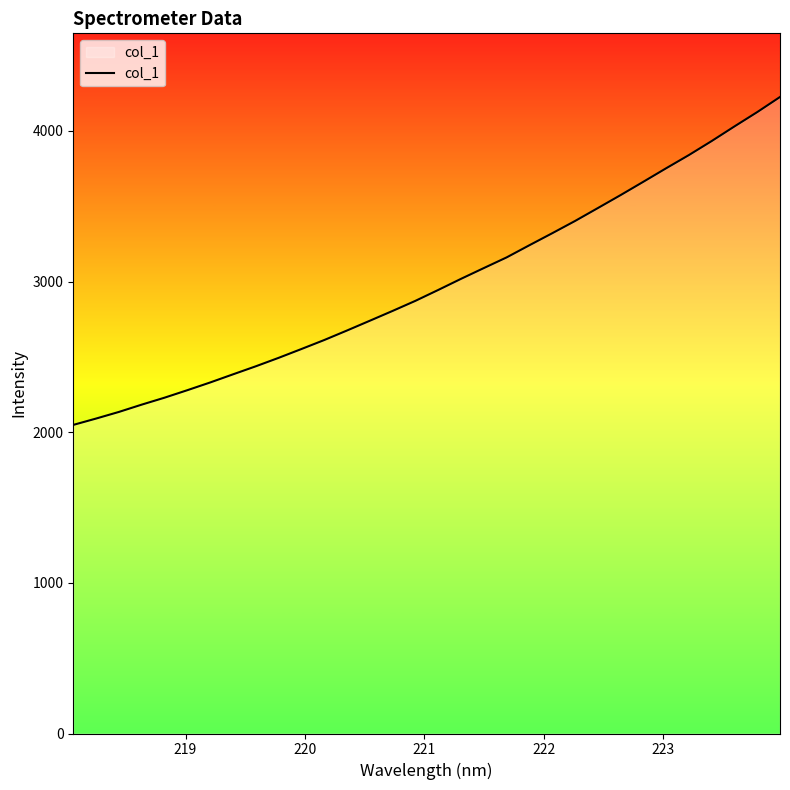

What is the smallest value displayed?

2048.4